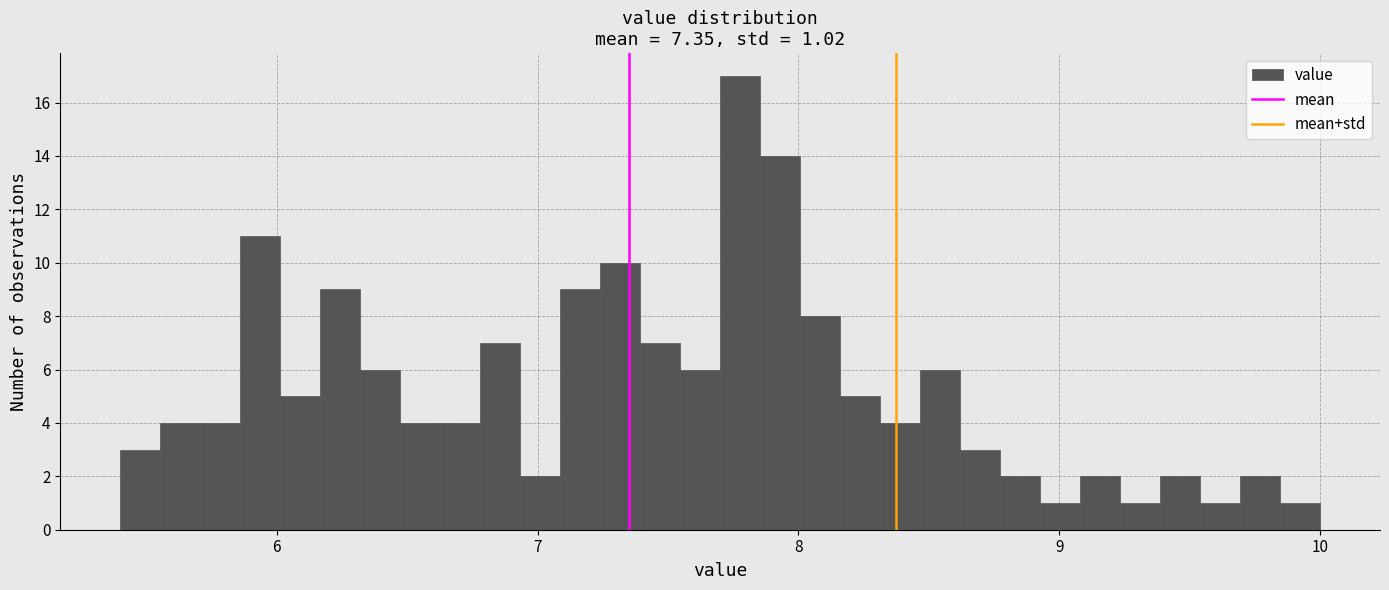

Around what value on the x-axis is the tallest bar? Give the approximate position of its centre, as read against the axis.

7.8